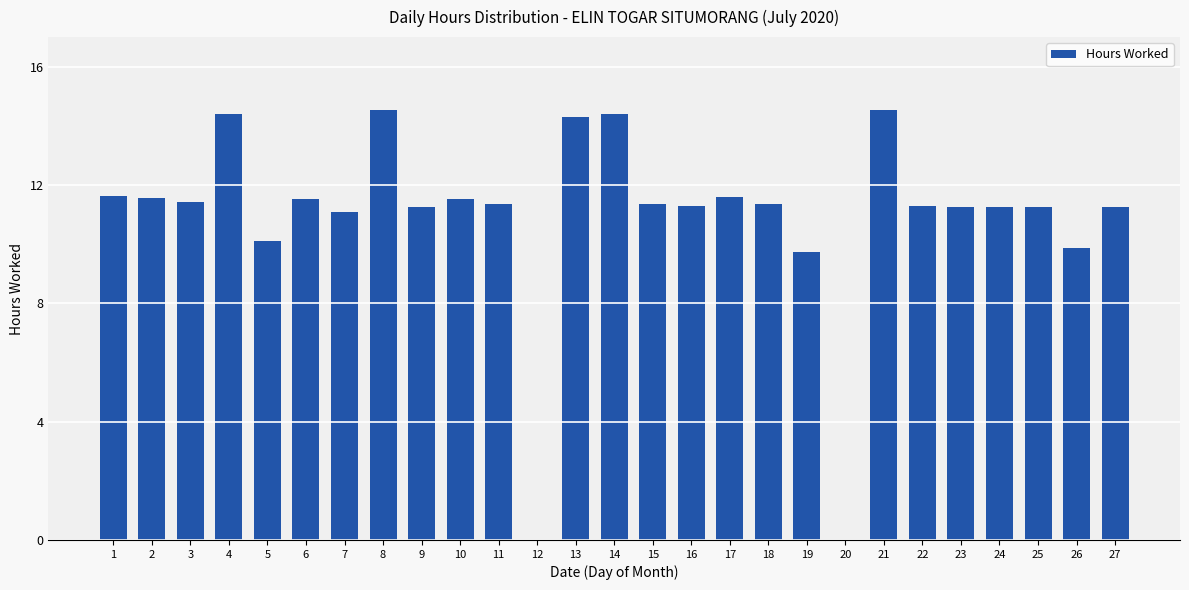

Count the number of data series in this chart.

1